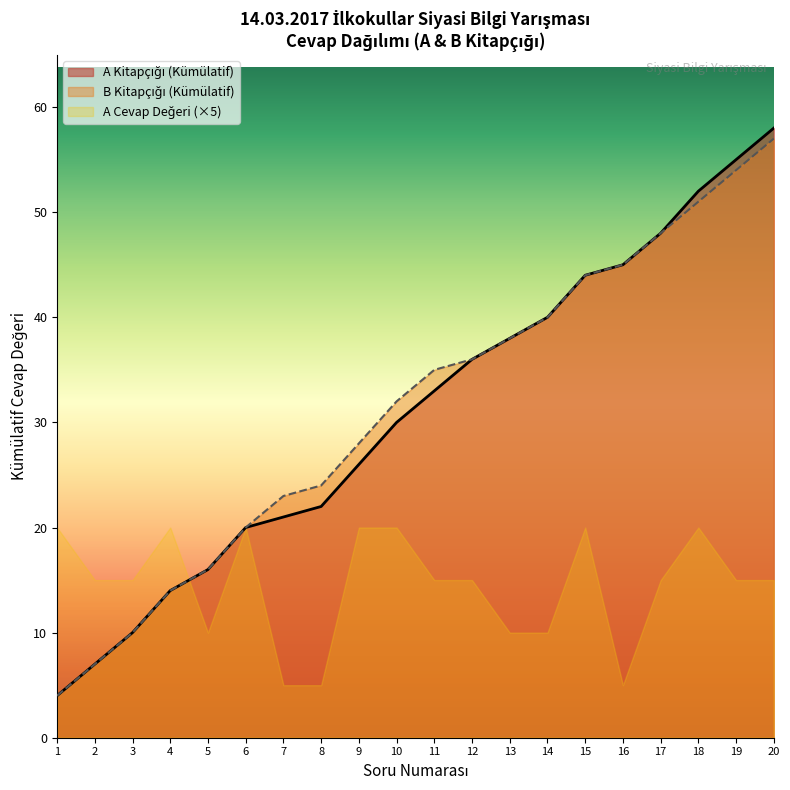

At which category does the chart reach its peak across all series?

20